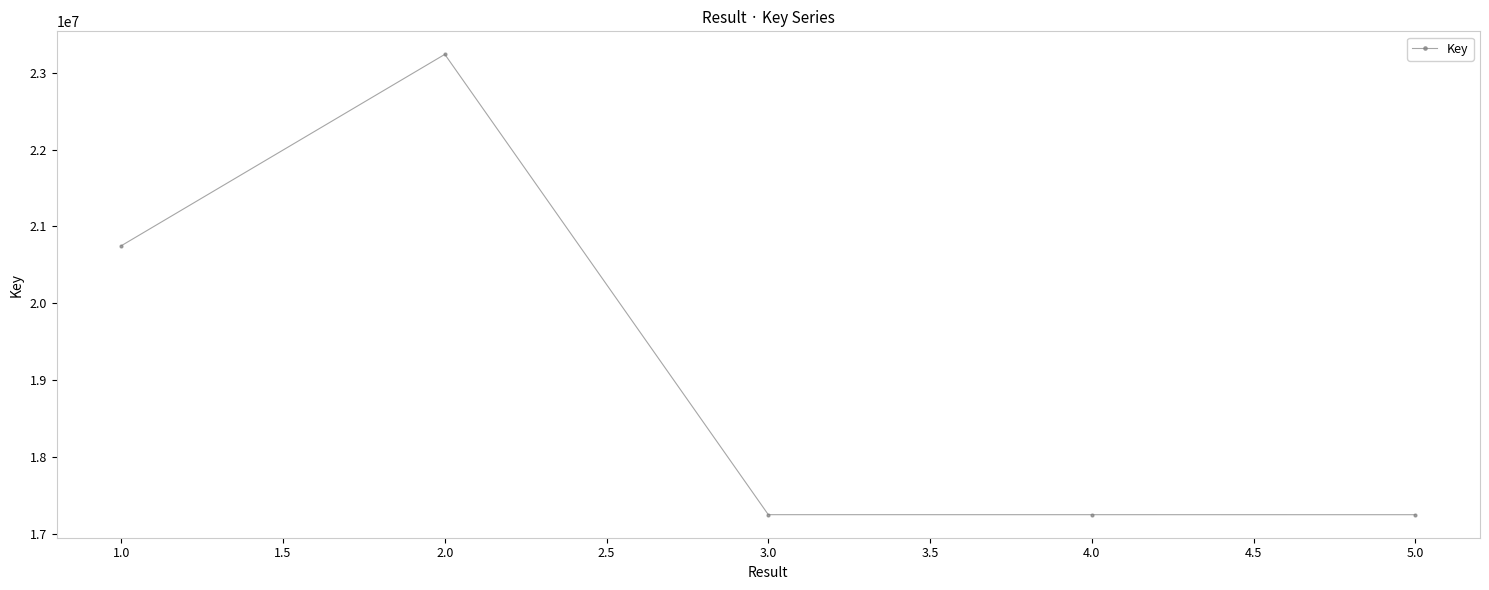

True or false: there are more than 2 points higher than both neighbors.

False